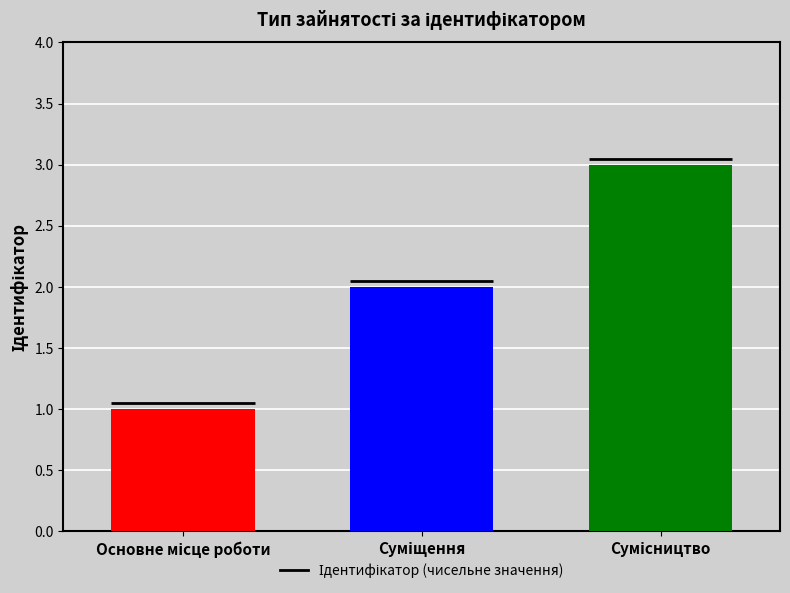

Are the bars grouped side by side (vs. stacked)?

No